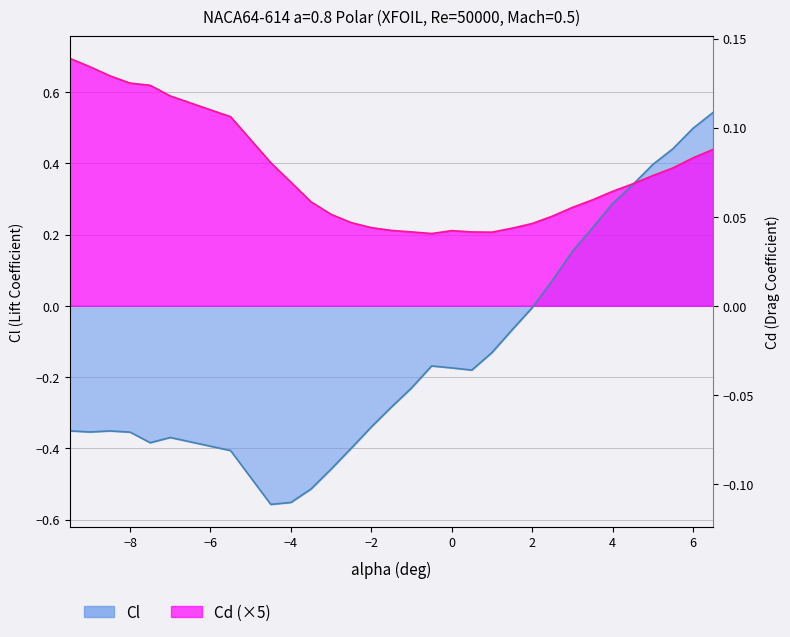

Does the chart display data point markers on the line(s)?

No